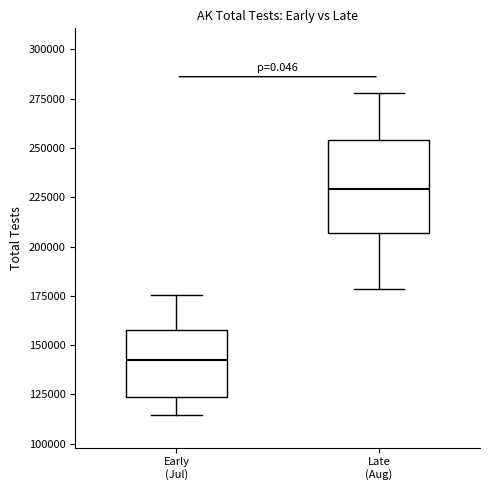

Reading left to right, read every box against the y-axis: the position of its median line, the range the box covers, and the ends of its whiskers. The values are not printed on the chart, so give them approximately, as read against the axis.

Early (Jul): median 145000, box 125000 to 160000, whiskers 115000 to 175000
Late (Aug): median 230000, box 205000 to 255000, whiskers 180000 to 280000